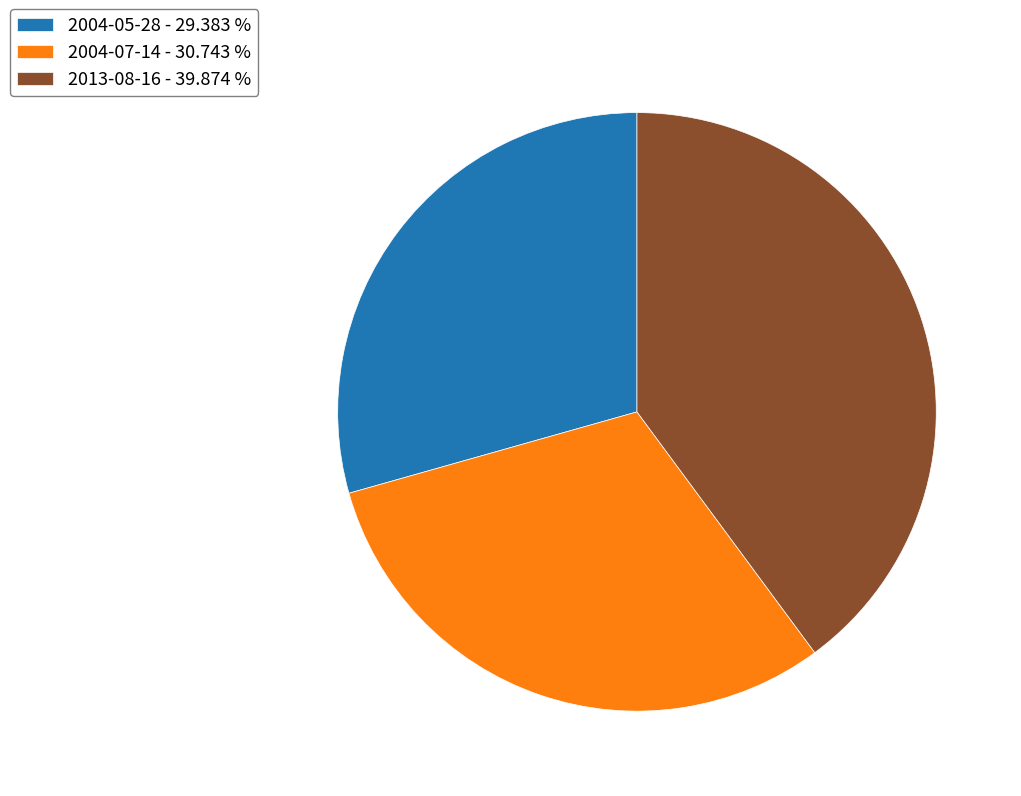

Does 2004-07-14 represent more than half of the total?

No